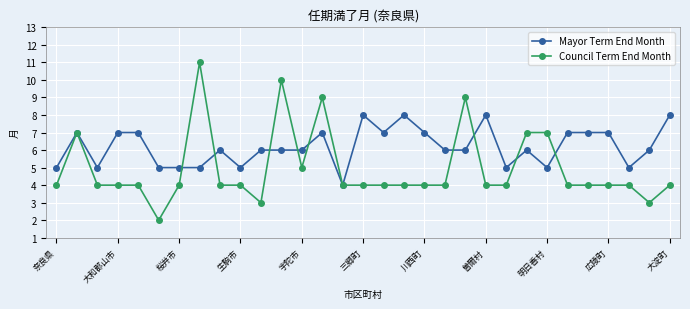

Reading right to left, transcribe all the data shown in this chart.

Mayor Term End Month: 8	6	5	7	7	7	5	6	5	8	6	6	7	8	7	8	4	7	6	6	6	5	6	5	5	5	7	7	5	7	5
Council Term End Month: 4	3	4	4	4	4	7	7	4	4	9	4	4	4	4	4	4	9	5	10	3	4	4	11	4	2	4	4	4	7	4